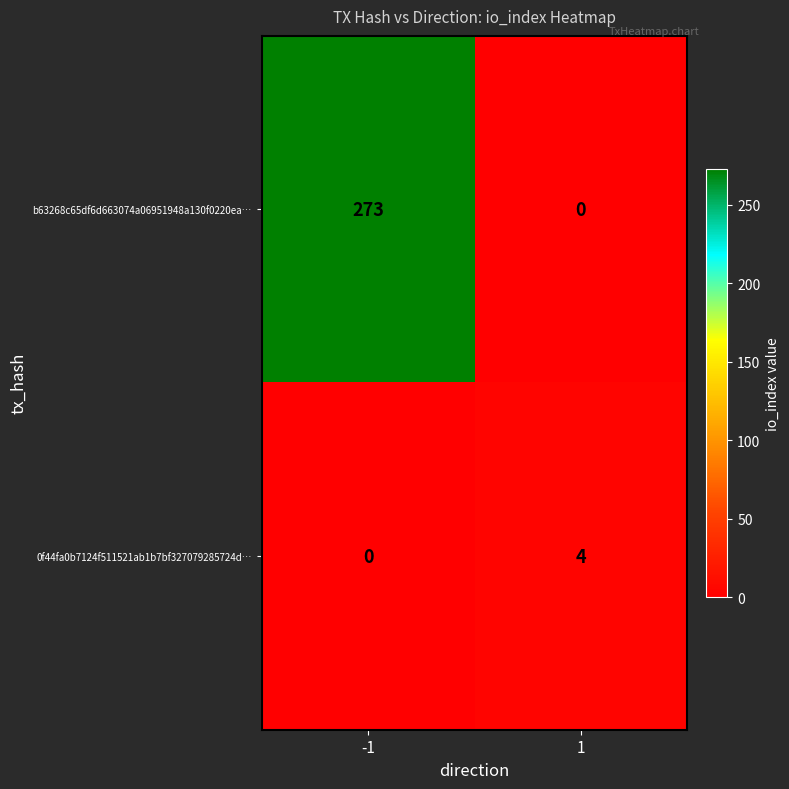

The 0f44fa0b7124f511521ab1b7bf327079285724d… series shows 3 at -1. True or false?

False